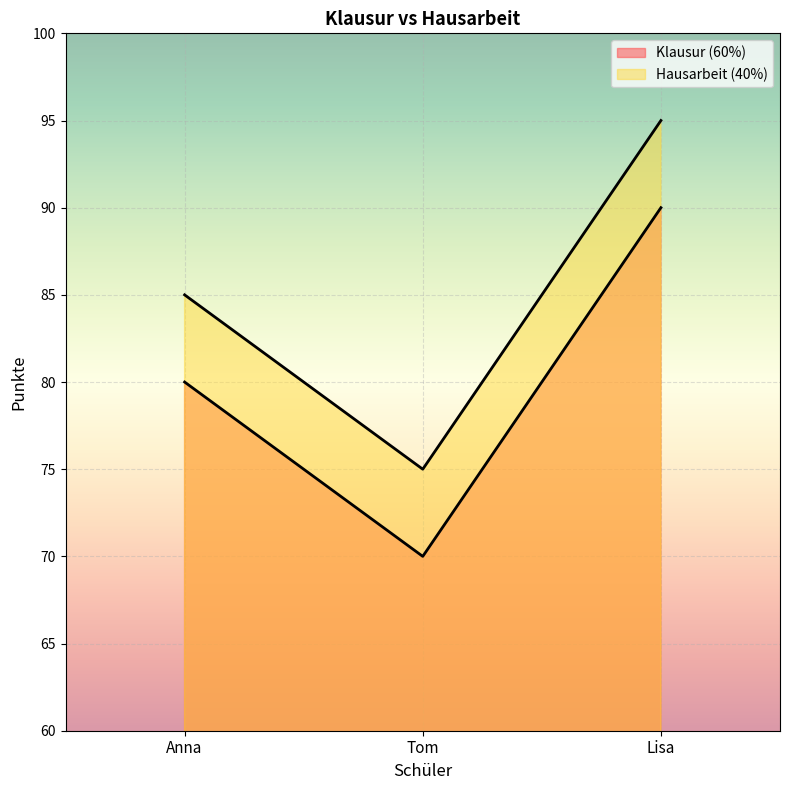

At which label does Hausarbeit (40%) reach its peak?

Lisa